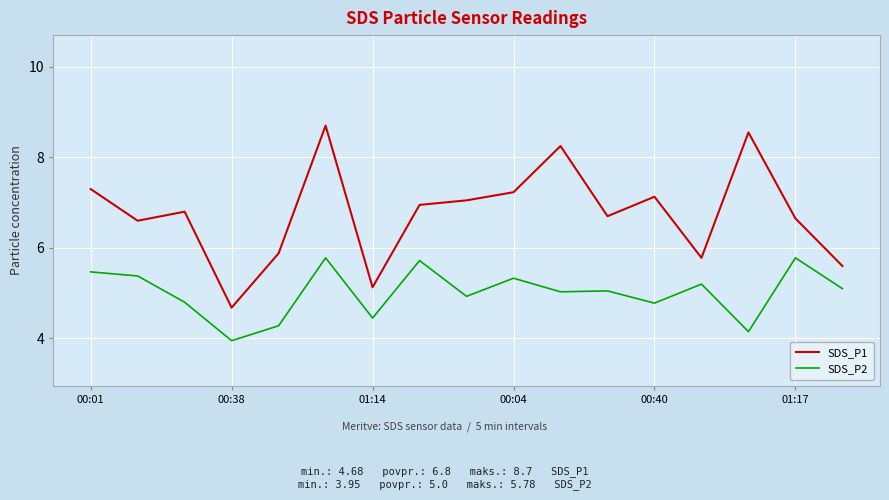

Which series has the widest spread of values?

SDS_P1